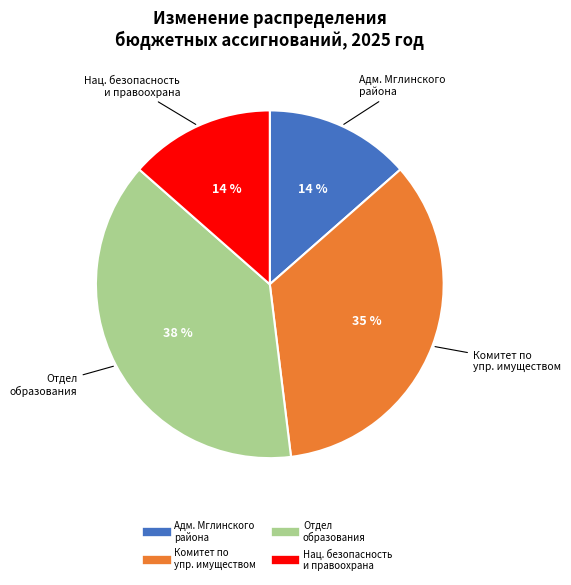

To the nearest percent, what is the average slice percentage?

25%